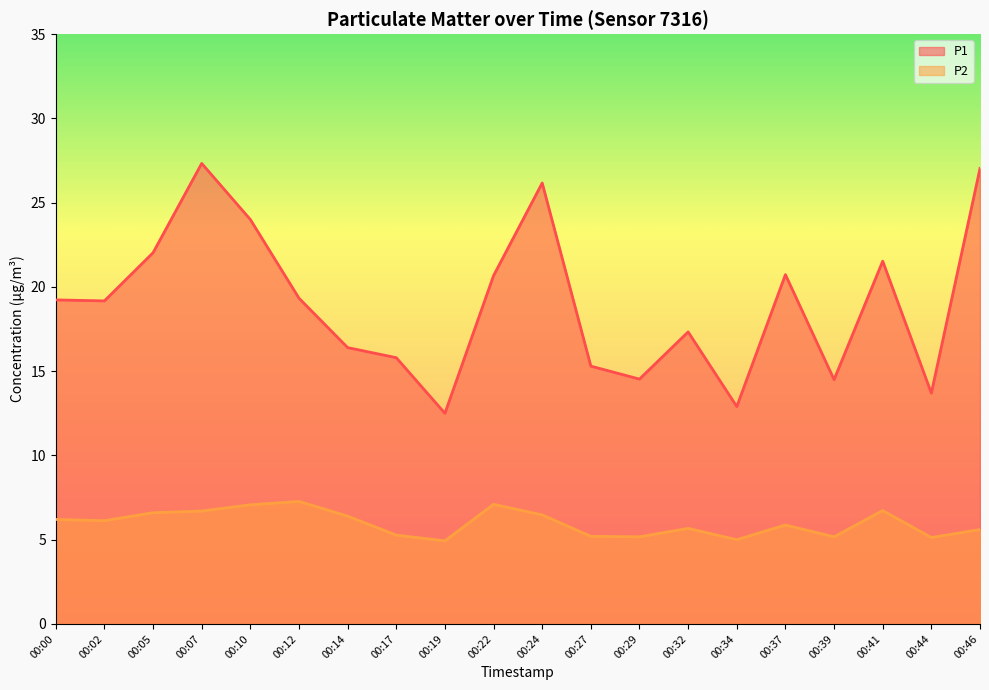

Between 00:05 and 00:19, which is larger?

00:05